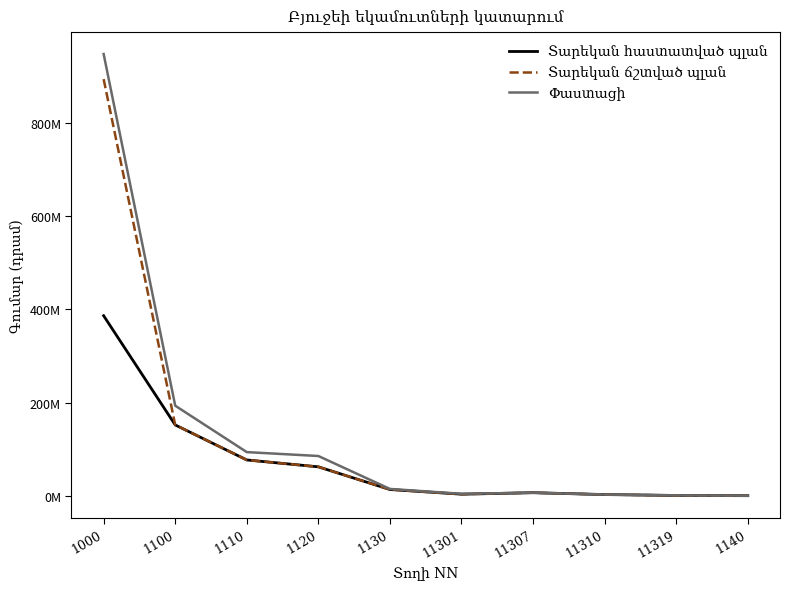

Is this an area chart (filled region under the line)?

No